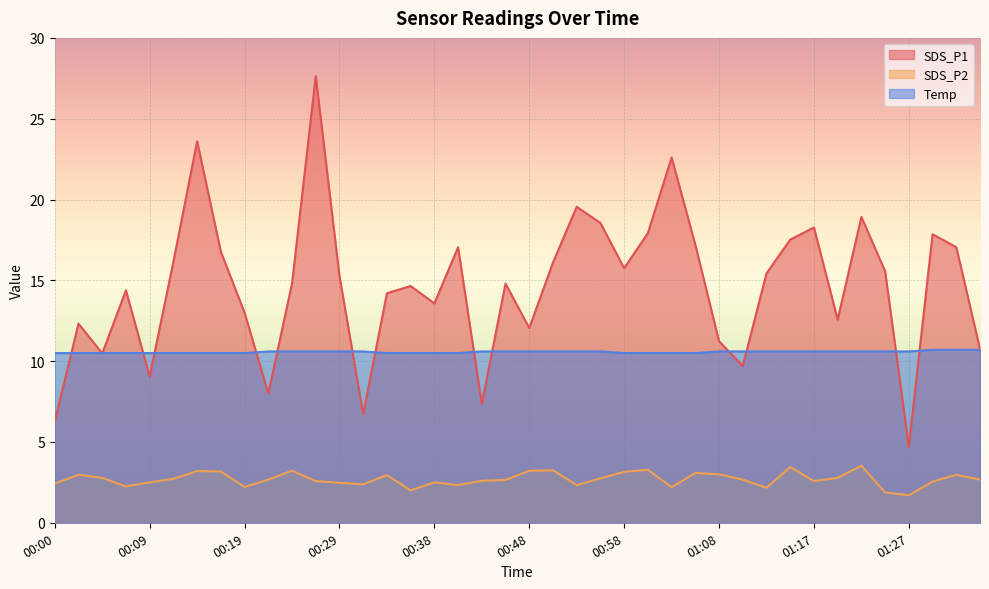

What is the label of the 7th point from the left?

00:14